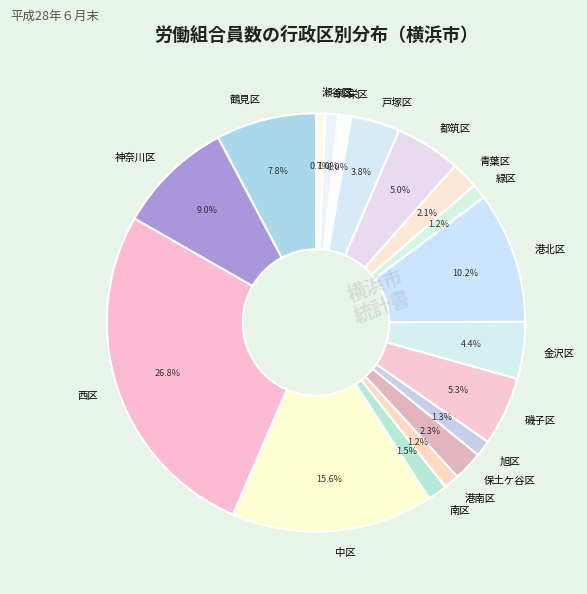

Is 港北区 the majority of the pie?

No